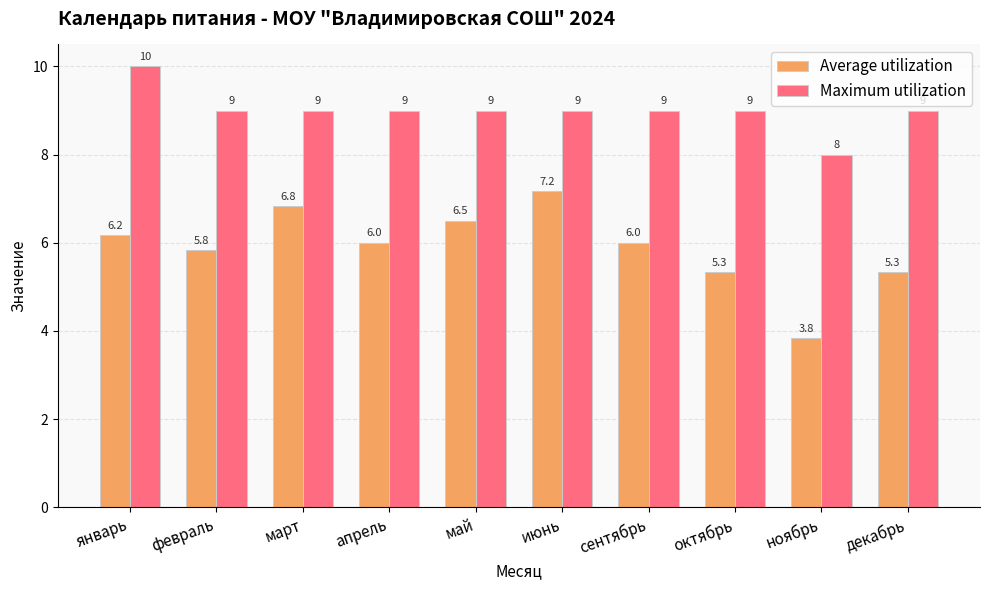

Which series changed the most between январь and октябрь?

Maximum utilization